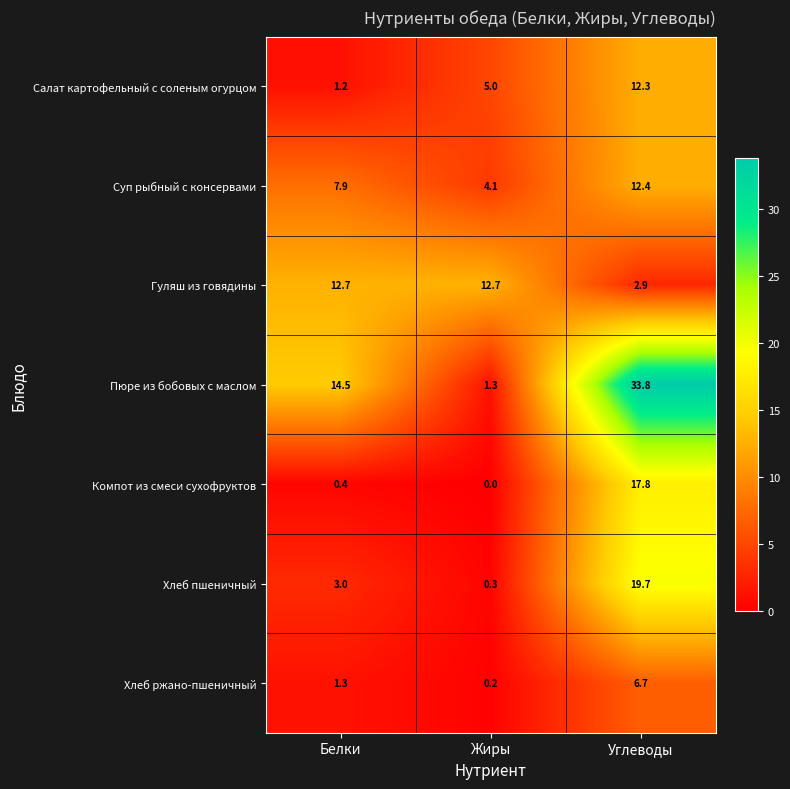

Between Жиры and Углеводы, which series saw the biggest shift?

Пюре из бобовых с маслом